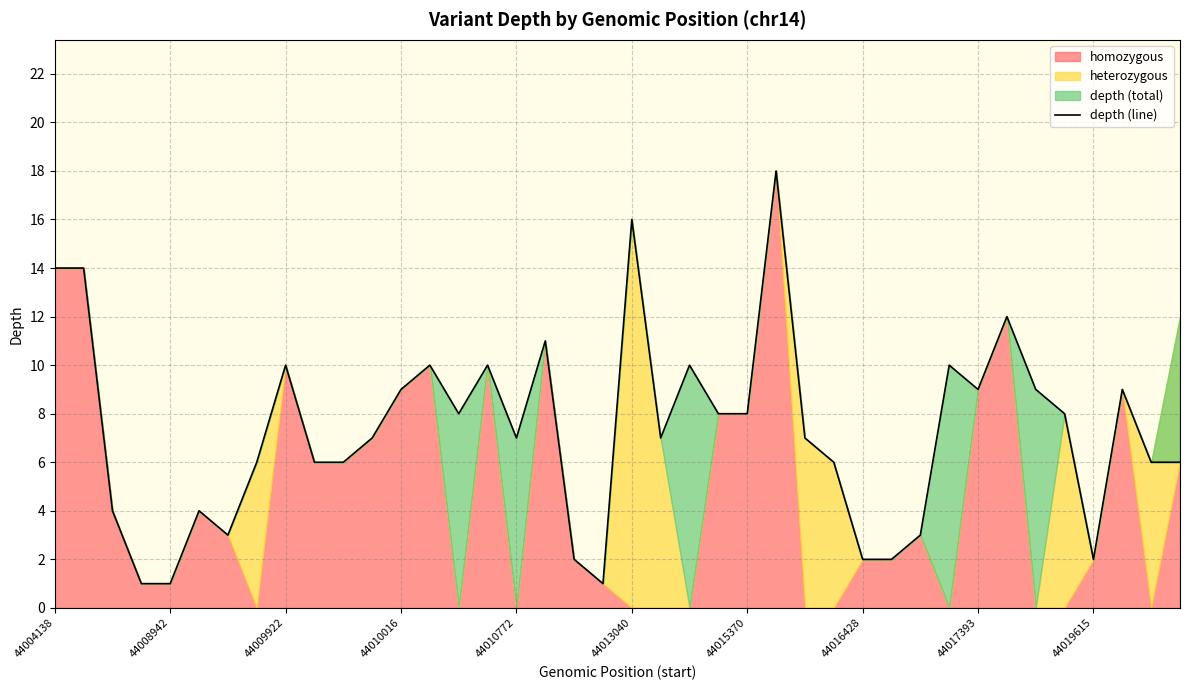

Rank the categories by value from highest to lowest.

25, 20, 44004138, 44008942, 33, 17, 44017393, 13, 15, 22, 31, 12, 32, 34, 37, 14, 23, 24, 35, 11, 16, 21, 26, 44016428, 44019615, 10, 27, 38, 39, 44009922, 44013040, 44015370, 30, 18, 28, 29, 36, 44010016, 44010772, 19